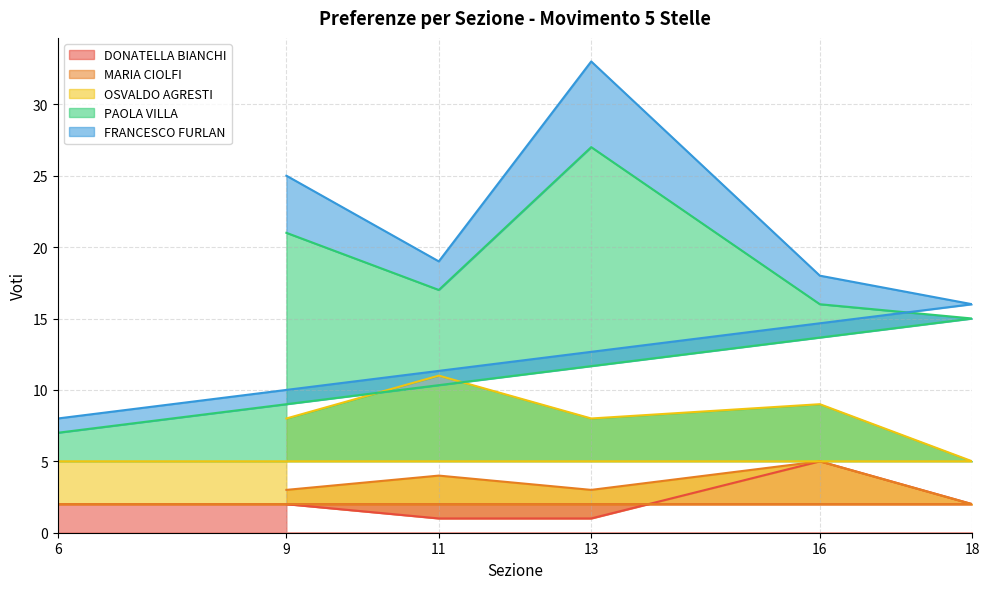

How many data points does each series have?

6